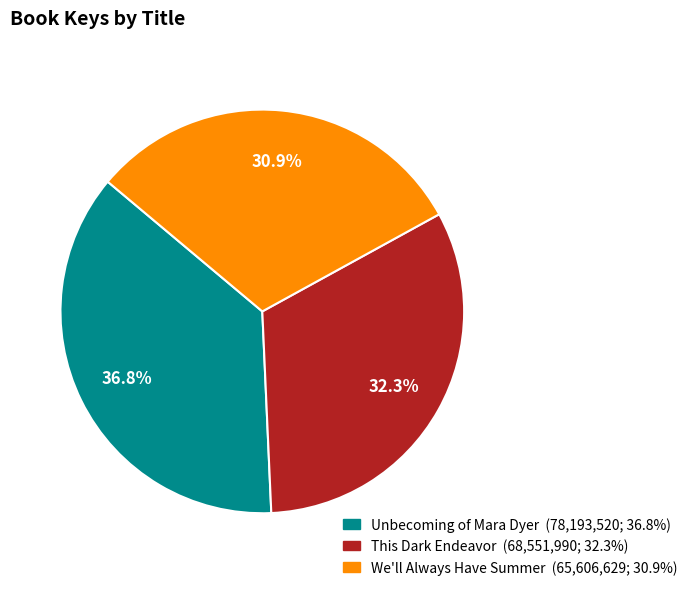

To the nearest percent, what is the combined percentage of We'll Always Have Summer and Unbecoming of Mara Dyer?

68%